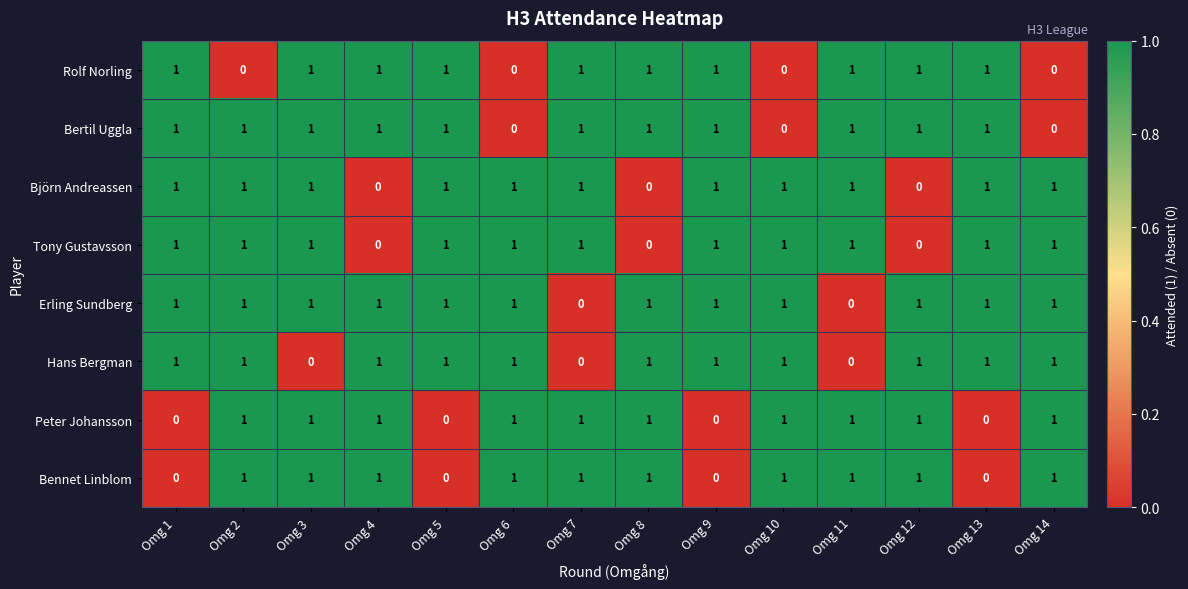

The value of Björn Andreassen at Omg 8 is 0. True or false?

True